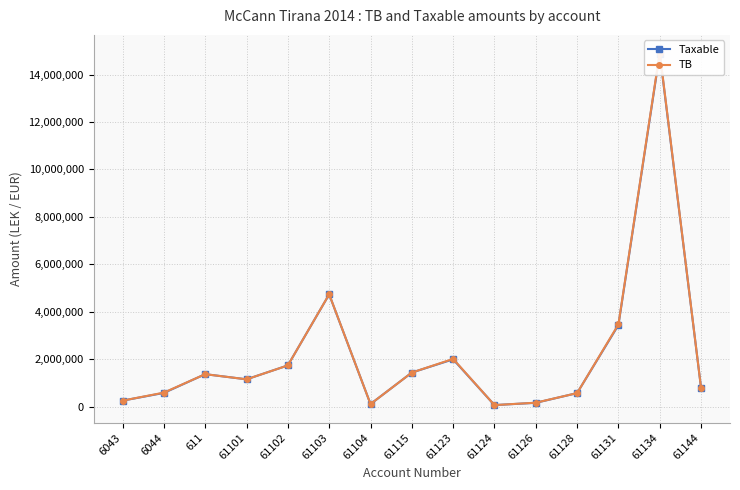

Reading right to left, extract all data points from this chart.

Taxable: 61144=779642.1	61134=14887859.8	61131=3437988.5	61128=567460.5	61126=157990.0	61124=61813.2	61123=1991862.2	61115=1433753.2	61104=105900.0	61103=4731146.9	61102=1735151.5	61101=1149043.7	611=1366068.5	6044=575296.9	6043=250227.1
TB: 61144=779642.1	61134=14931158.8	61131=3465988.5	61128=567460.5	61126=163090.0	61124=61813.2	61123=2010362.2	61115=1434003.2	61104=105900.0	61103=4735066.9	61102=1735151.5	61101=1149043.7	611=1366068.5	6044=588118.9	6043=250227.1